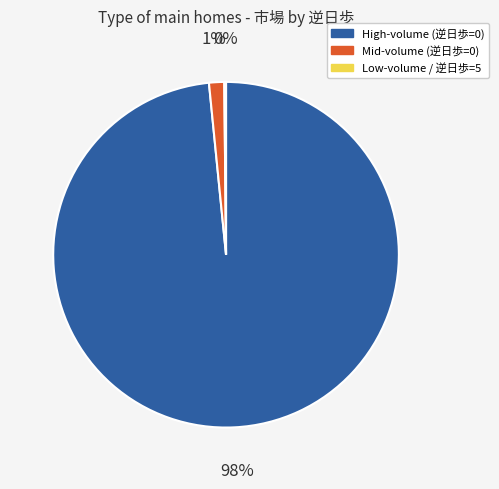

To the nearest percent, what is the average slice percentage?

33%